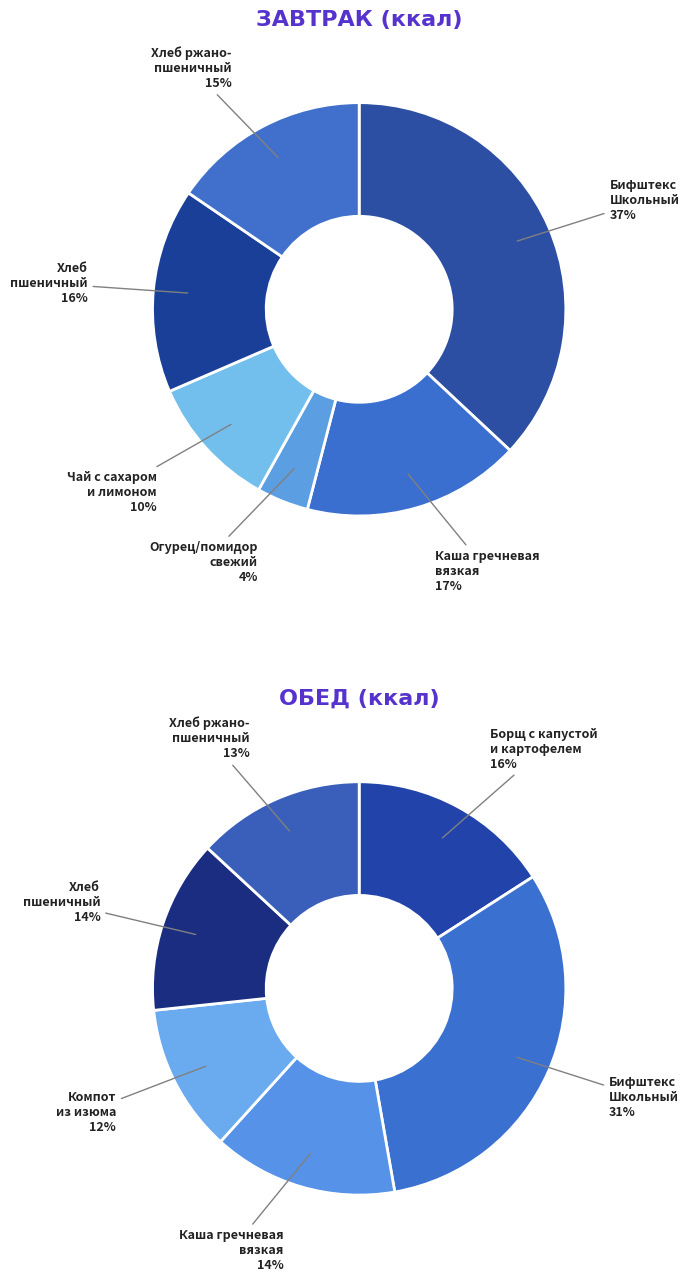

What is the smallest slice in the pie chart?

Огурец/помидор свежий